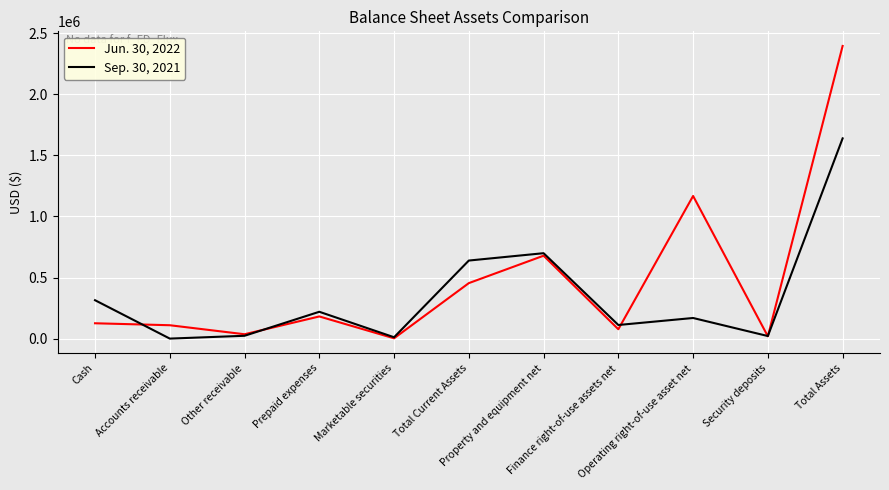

Which series changed the most between Marketable securities and Property and equipment net?

Sep. 30, 2021